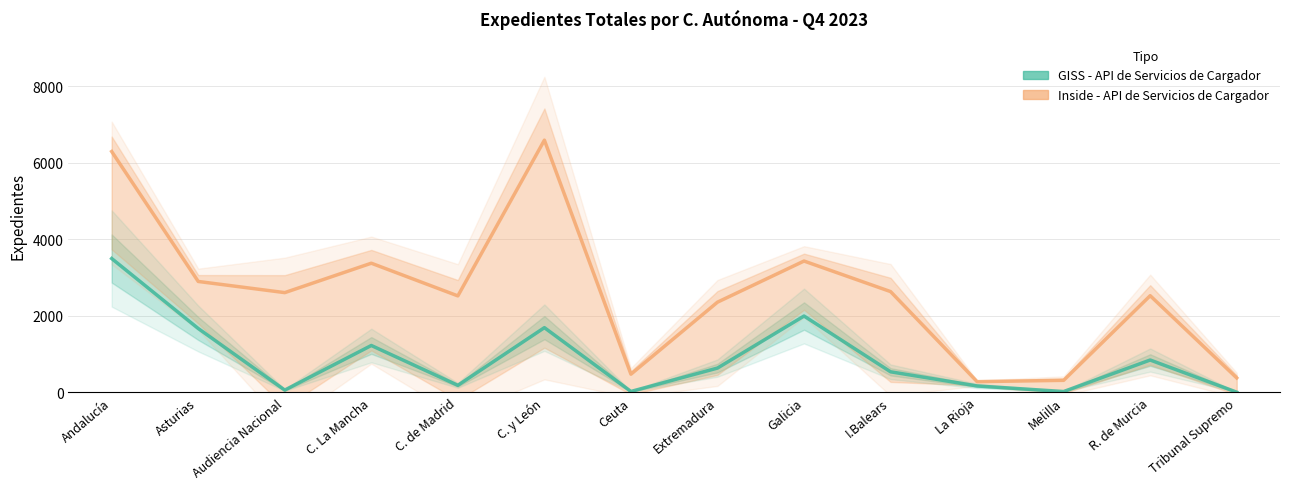

What is the difference between the GISS - API de Servicios de Cargador values at Andalucía and Tribunal Supremo?

3494.0